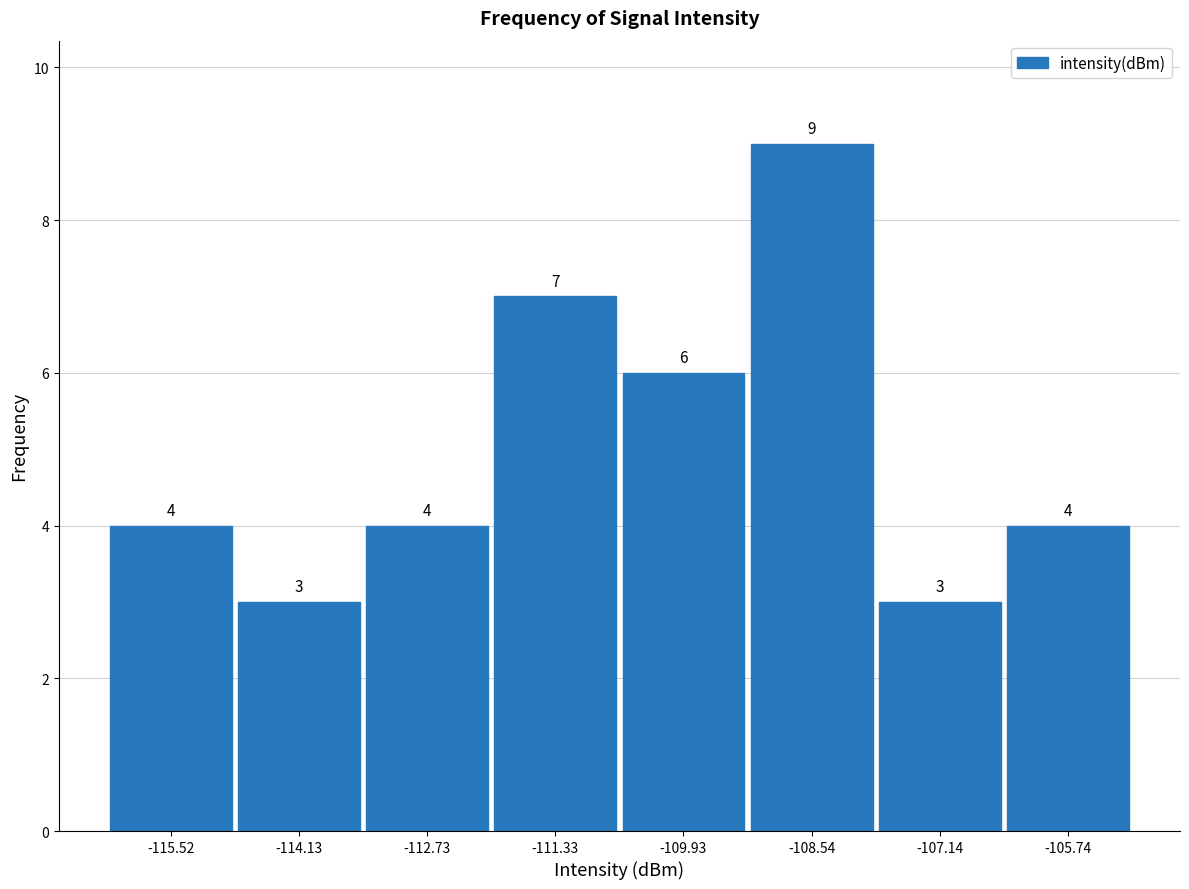

Which range on the x-axis has the tallest bar?

-109.2 to -107.8